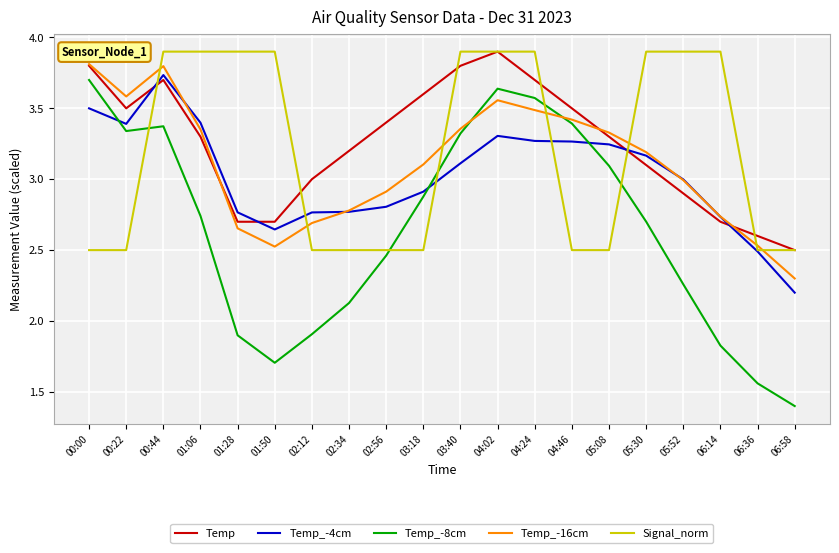

What is the smallest value displayed?

1.4